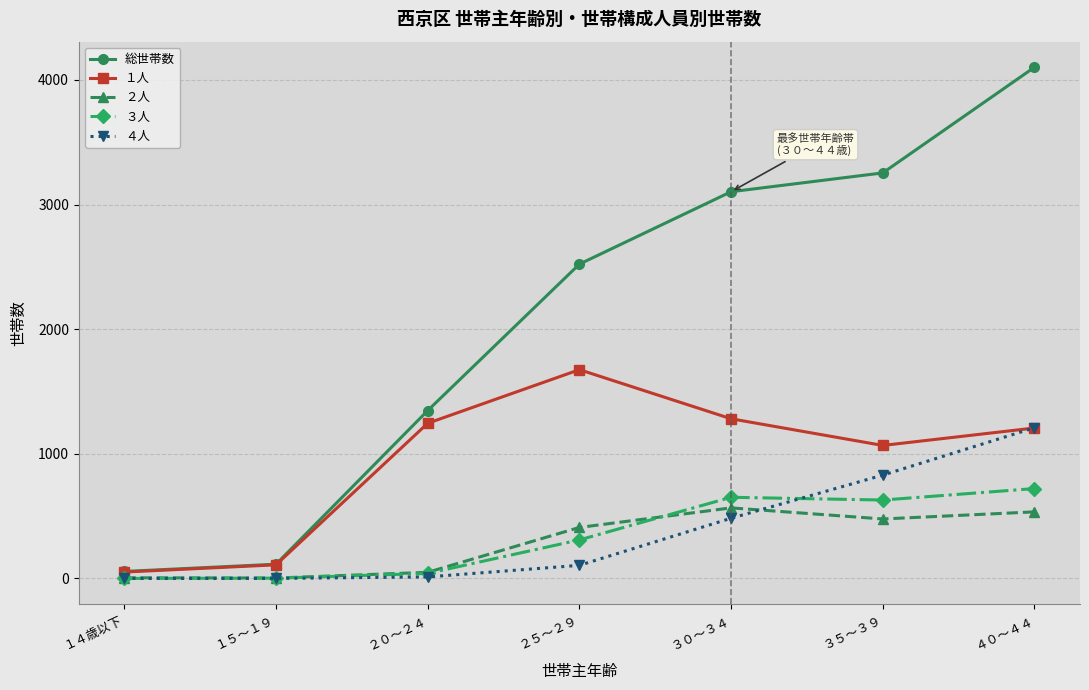

Where is the first local maximum for ３人?

３０～３４